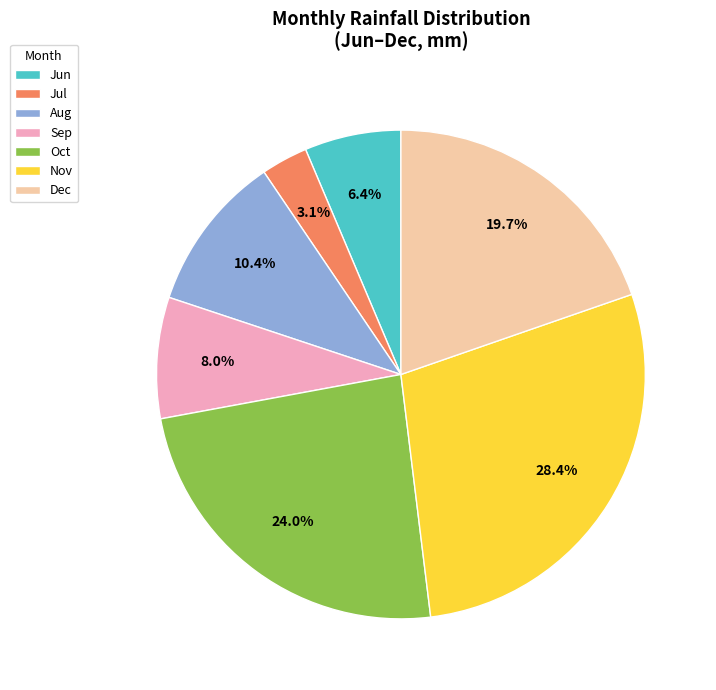

What is the smallest slice in the pie chart?

Jul